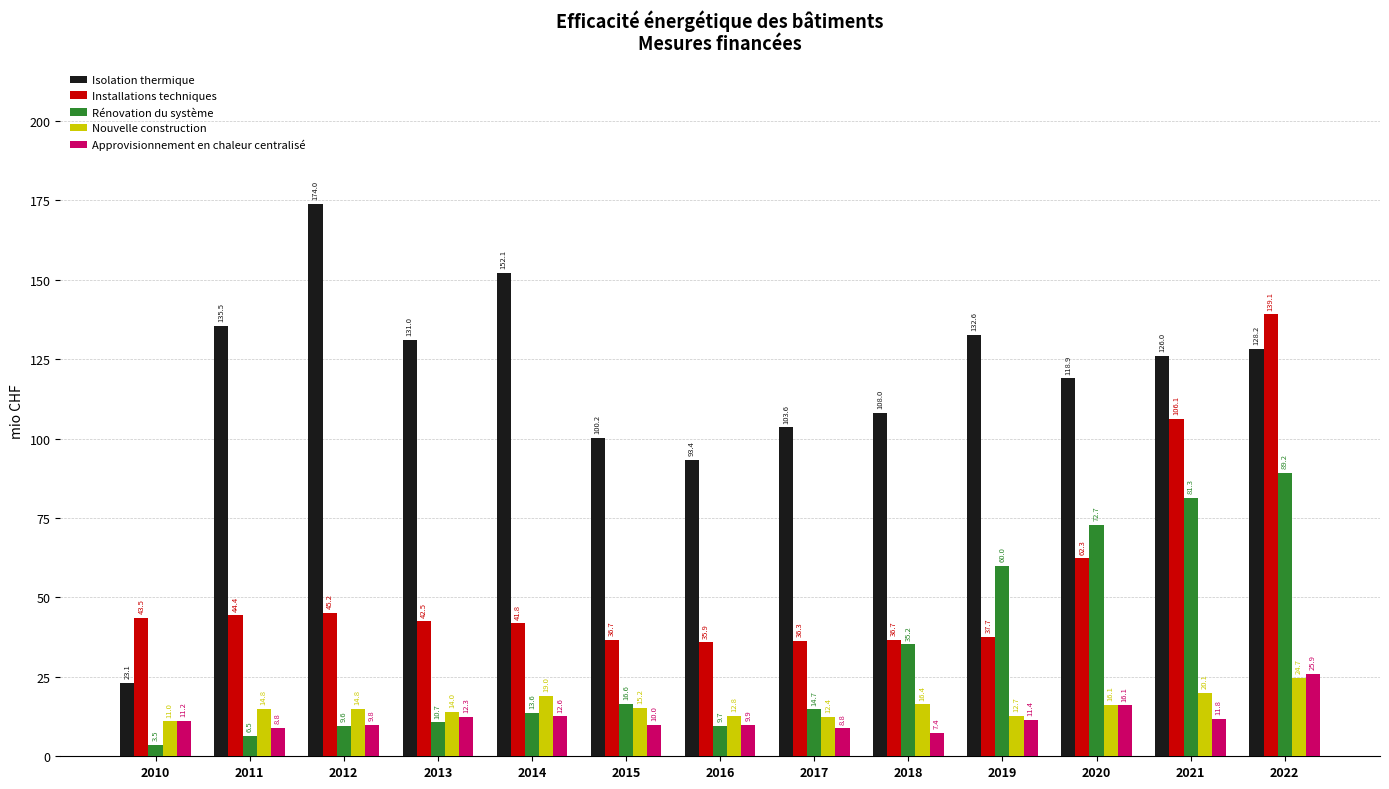

Which label corresponds to the smallest value in the chart?

2010